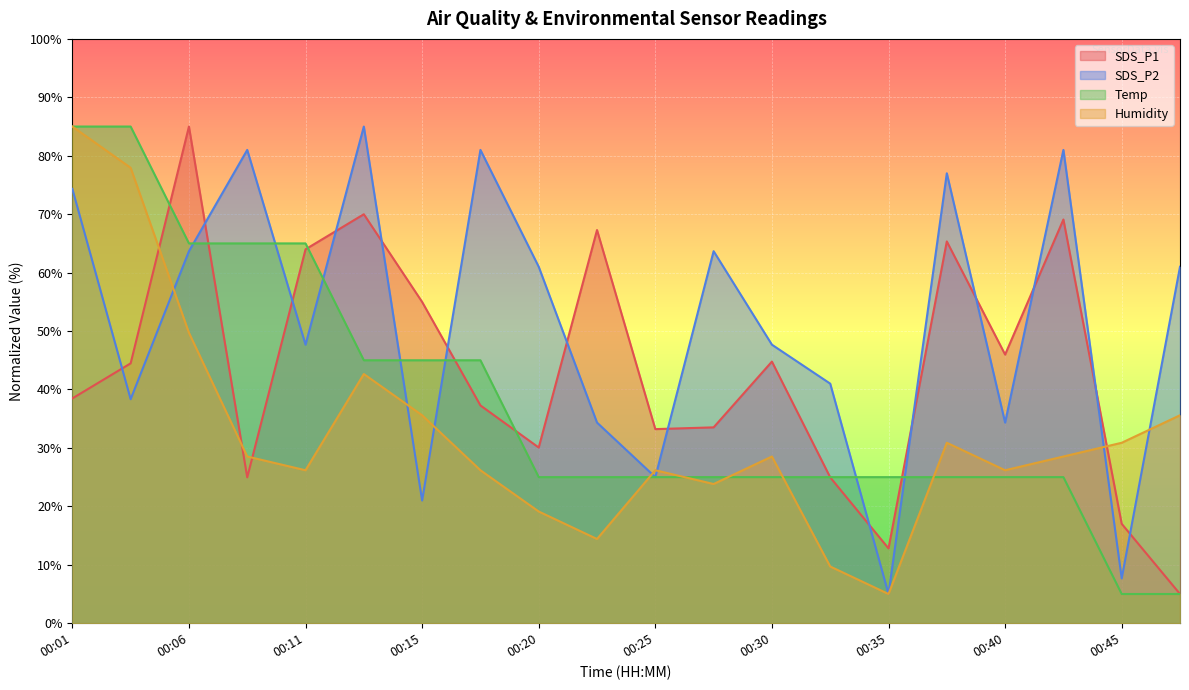

List the series in order of their overall mean, lowest first.

Humidity, Temp, SDS_P1, SDS_P2